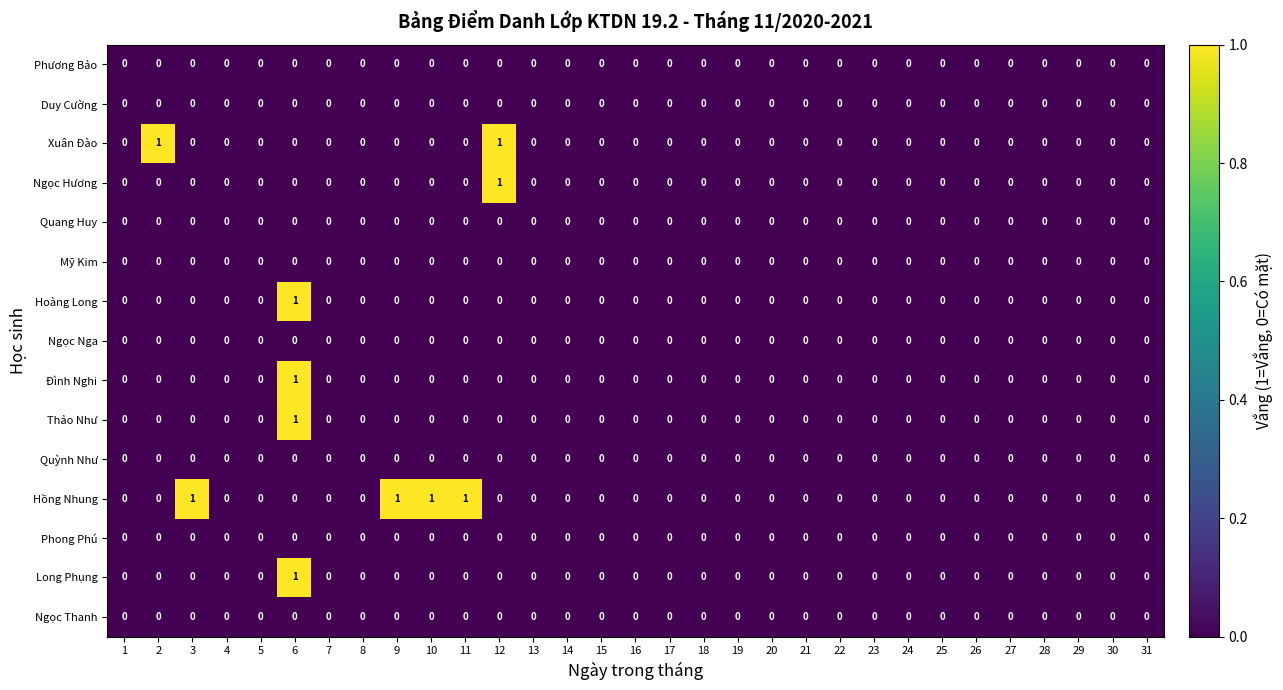

Which series has the largest total across all categories?

Hồng Nhung